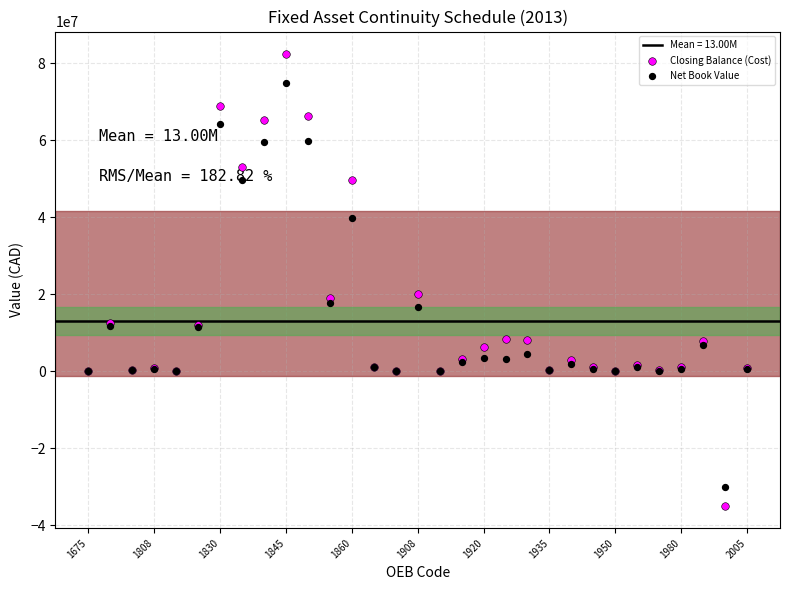

Which series contains the highest Y value?

Closing Balance (Cost)